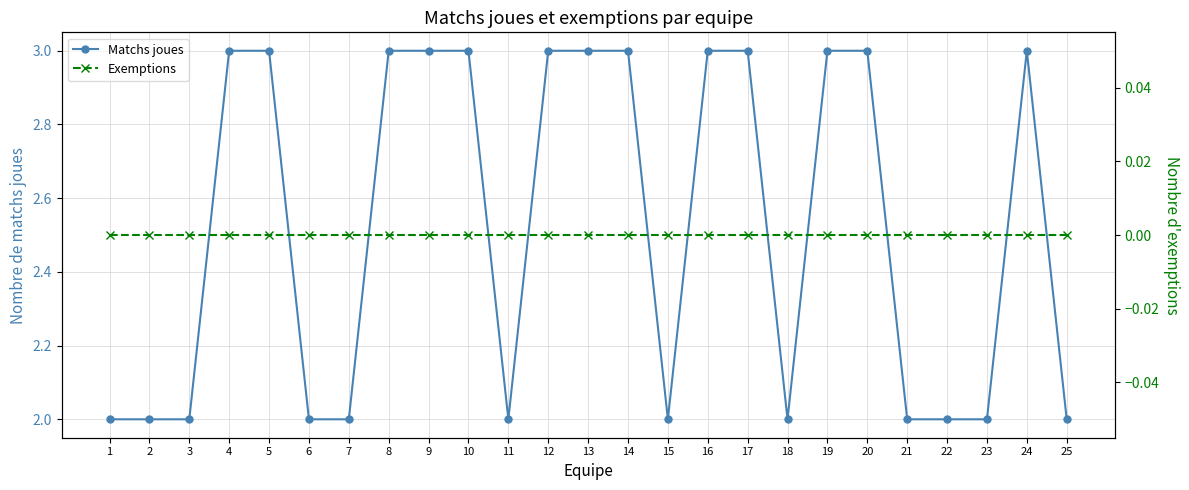

The Matchs joues series shows 2 at 24. True or false?

False